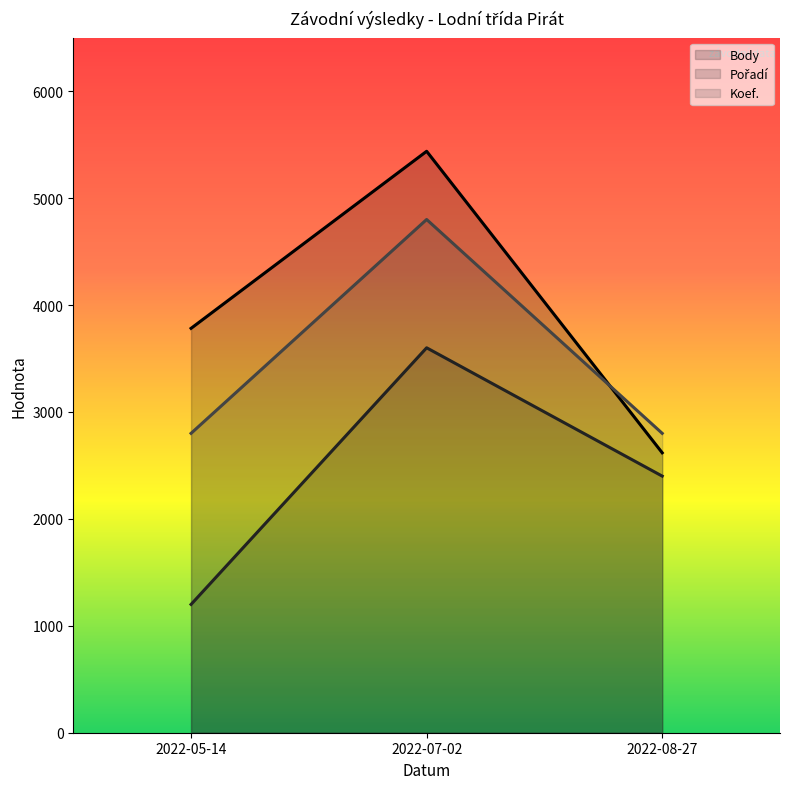

At 2022-08-27, list the series in order from largest to smallest.

Koef., Body, Pořadí